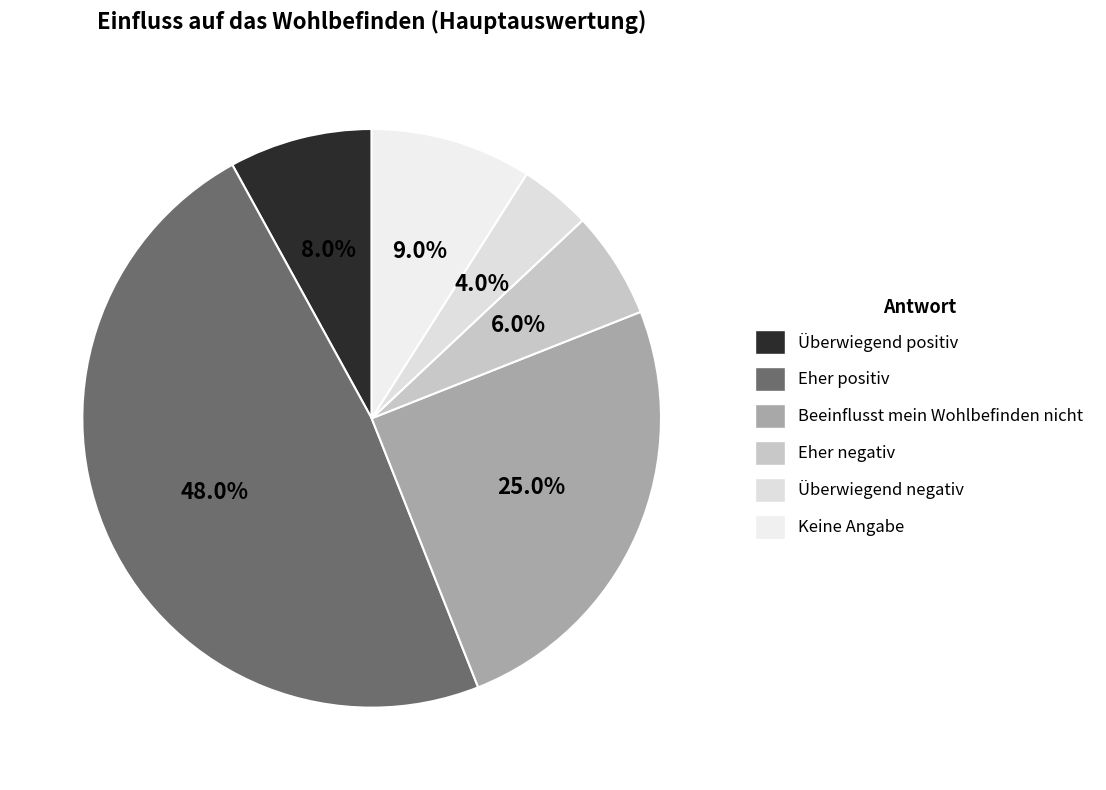

How many segments does this pie chart have?

6